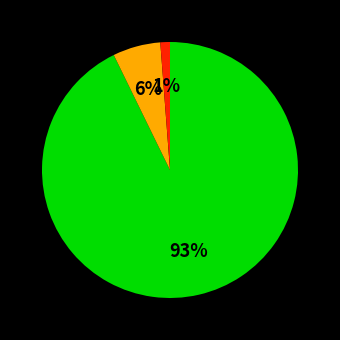

Is there any slice that represents more than half of the pie?

Yes